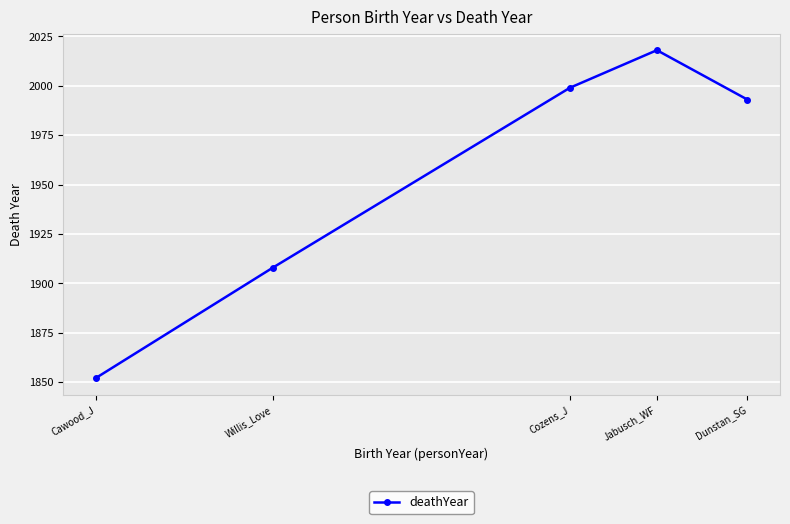

Is it true that the value at Jabusch_WF is 2018?

True